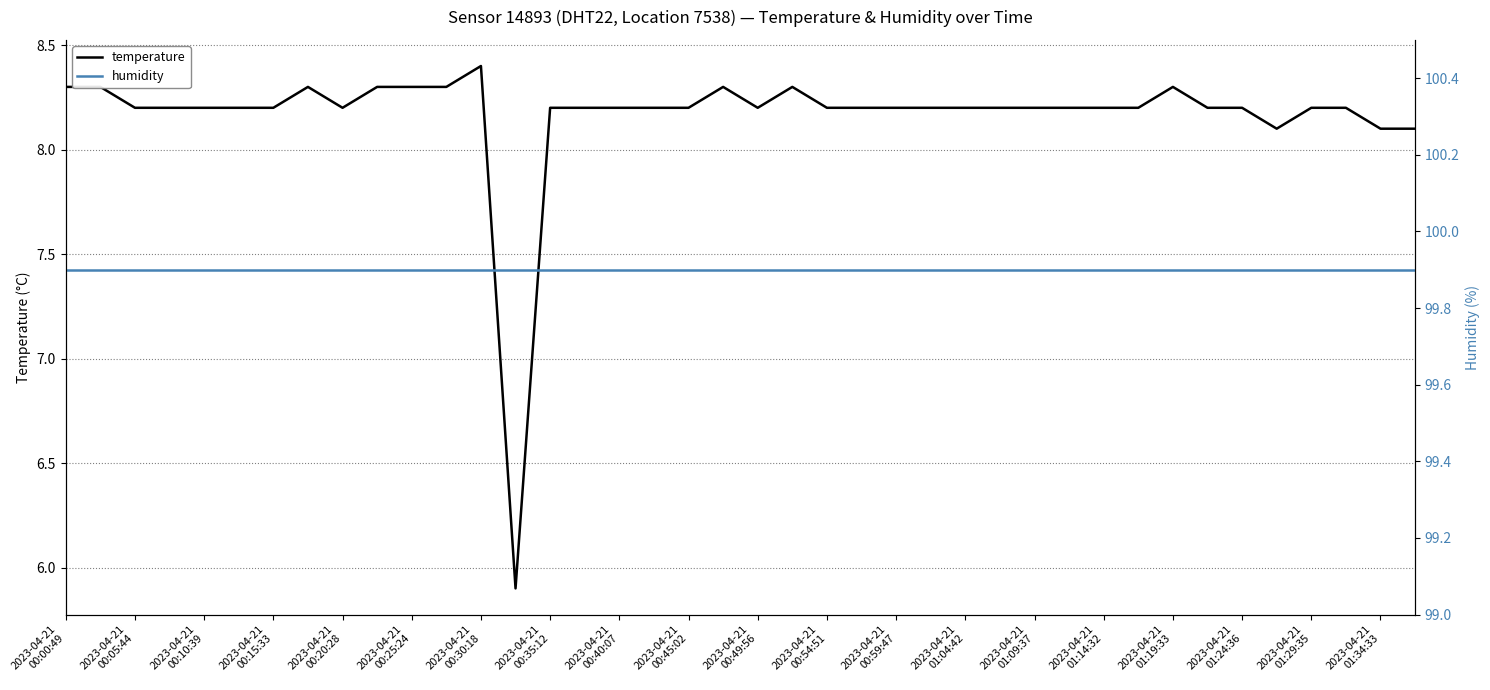

Which series has the largest total across all categories?

humidity